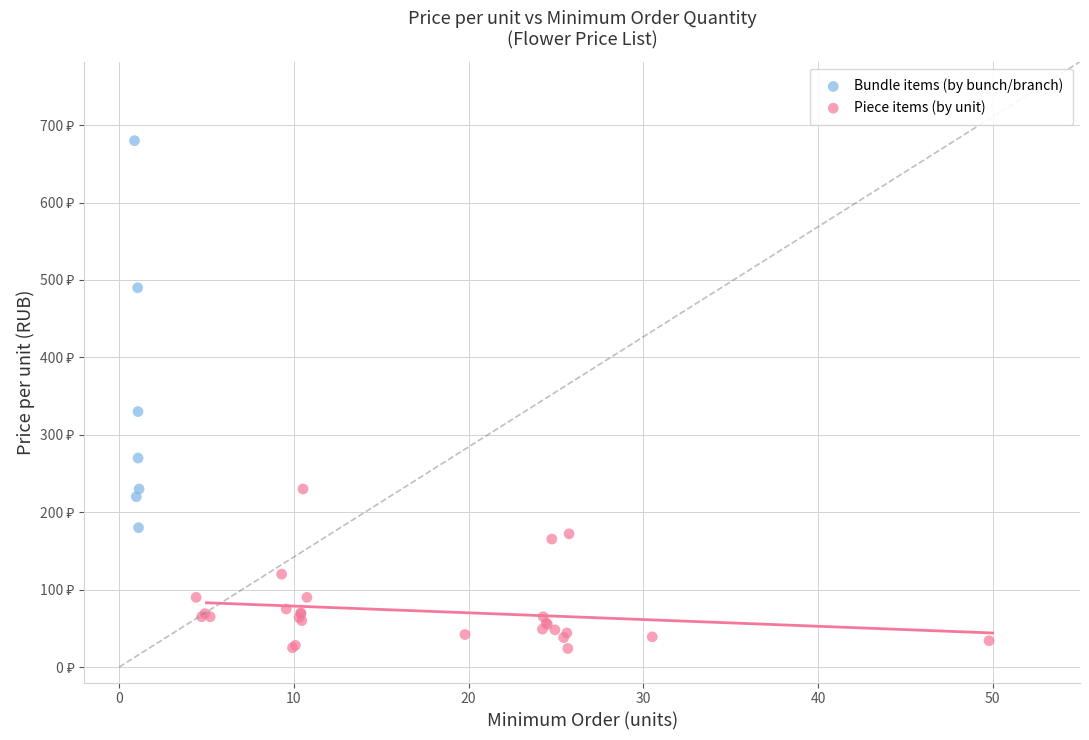

What are all the series names shown in the legend?

Bundle items (by bunch/branch), Piece items (by unit)